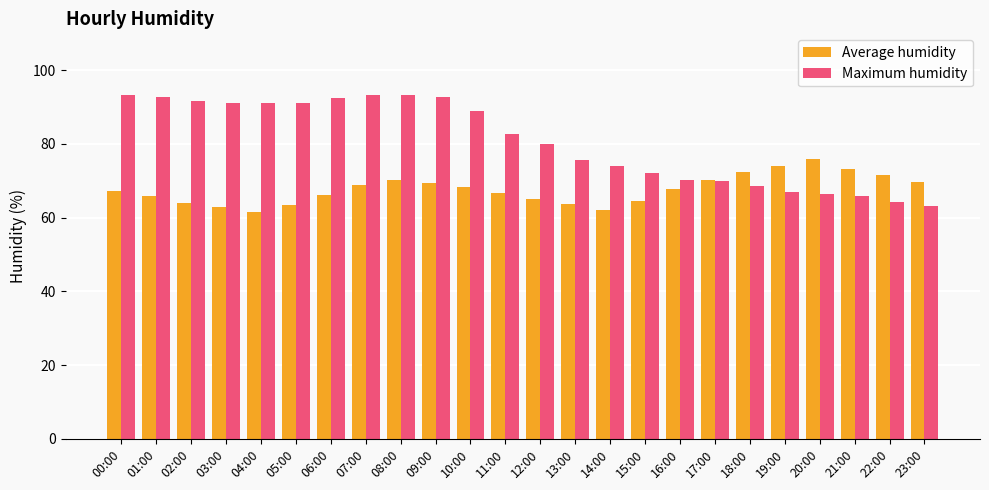

What is the label of the 13th bar from the right?

11:00